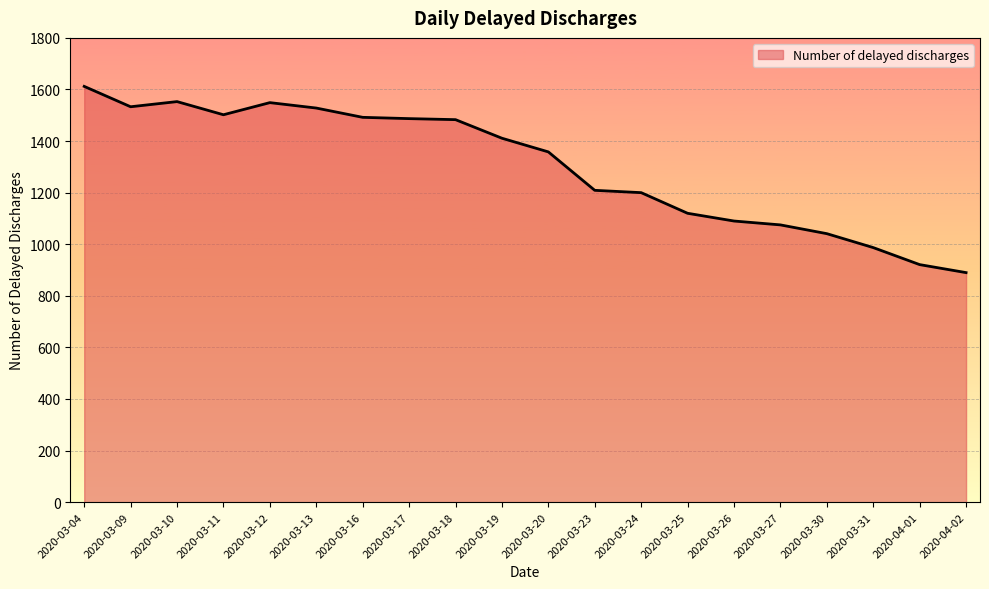

What is the greatest value displayed?

1612